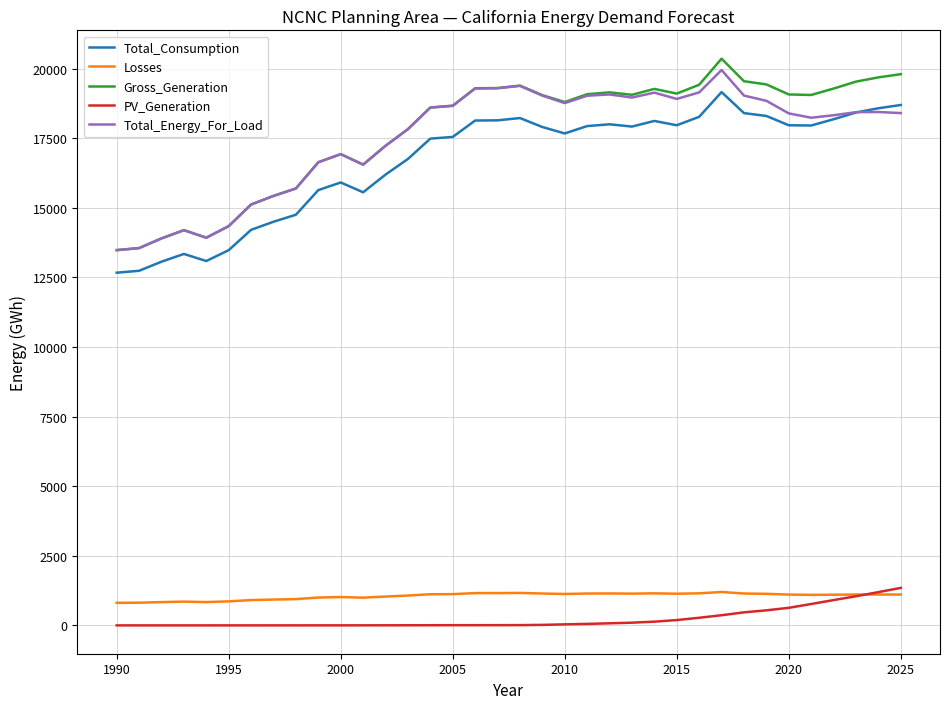

True or false: Total_Energy_For_Load and Total_Consumption cross at least once.

True